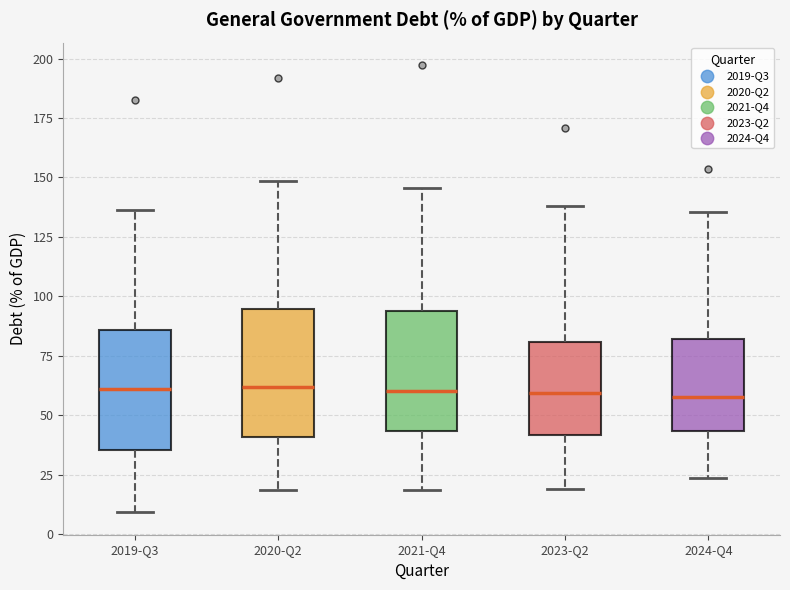

Reading left to right, read every box against the y-axis: the position of its median line, the range the box covers, and the ends of its whiskers. The values are not printed on the chart, so give them approximately, as read against the axis.

2019-Q3: median 60, box 35 to 85, whiskers 10 to 135
2020-Q2: median 60, box 40 to 95, whiskers 20 to 150
2021-Q4: median 60, box 45 to 95, whiskers 20 to 145
2023-Q2: median 60, box 40 to 80, whiskers 20 to 140
2024-Q4: median 60, box 45 to 80, whiskers 25 to 135